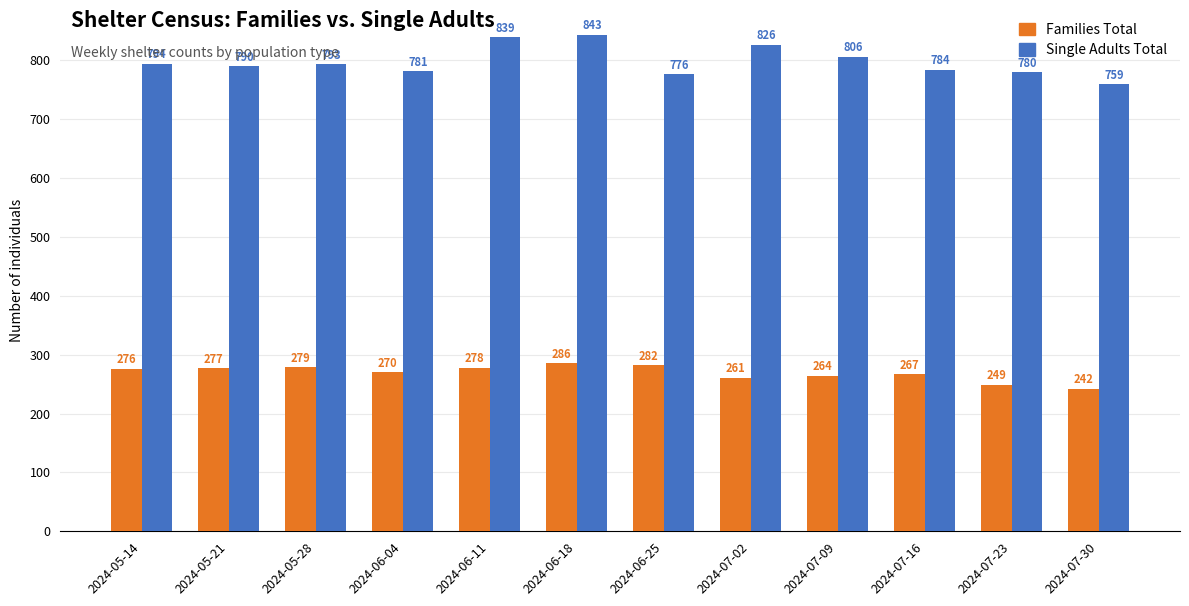

Does the chart contain stacked bars?

No